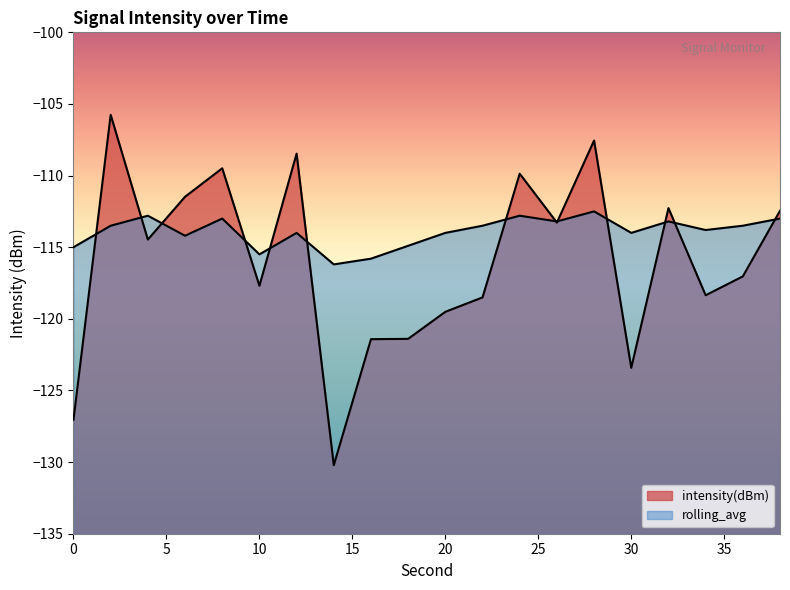

True or false: intensity(dBm) has more than 2 interior local peaks.

True